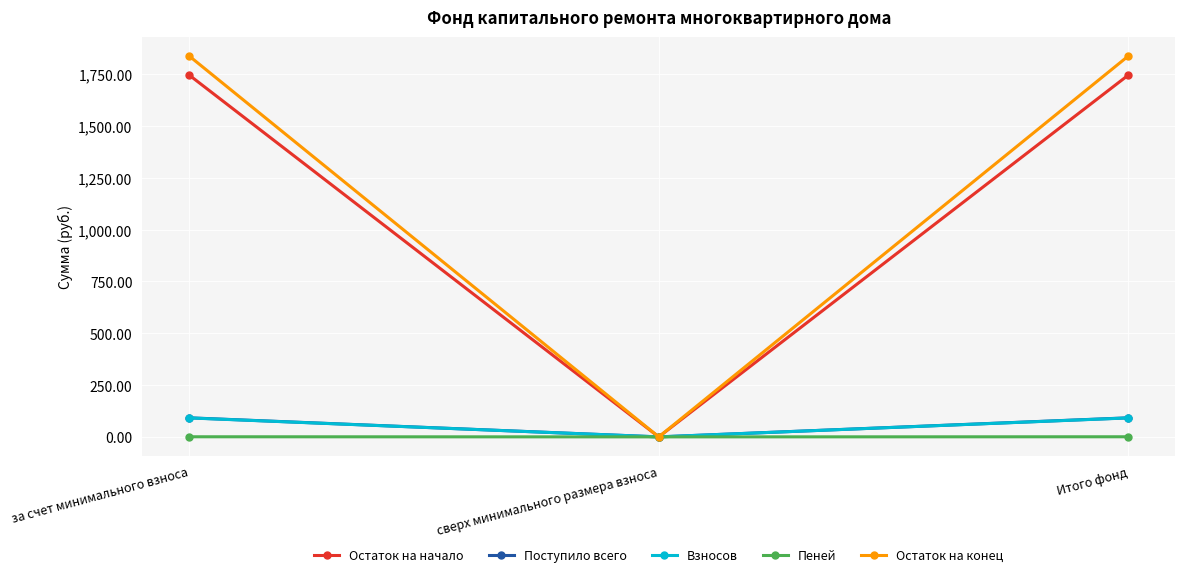

Which series has the largest total across all categories?

Остаток на конец